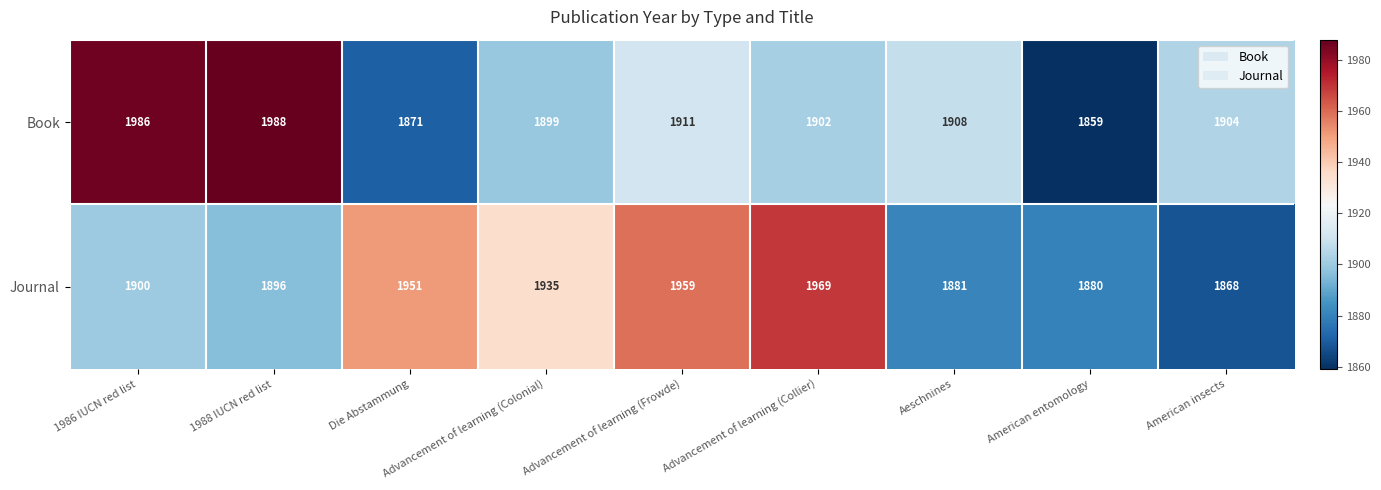

How many data points in Journal are less than 1900?

4